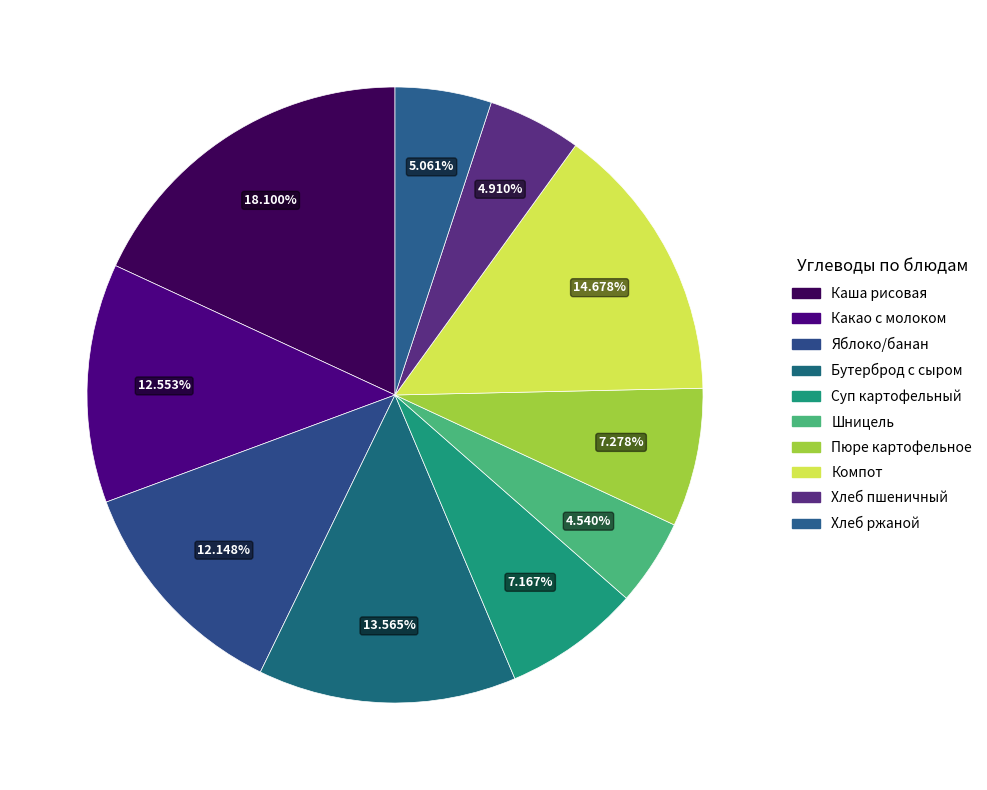

Which category has the smallest portion of the pie?

Шницель